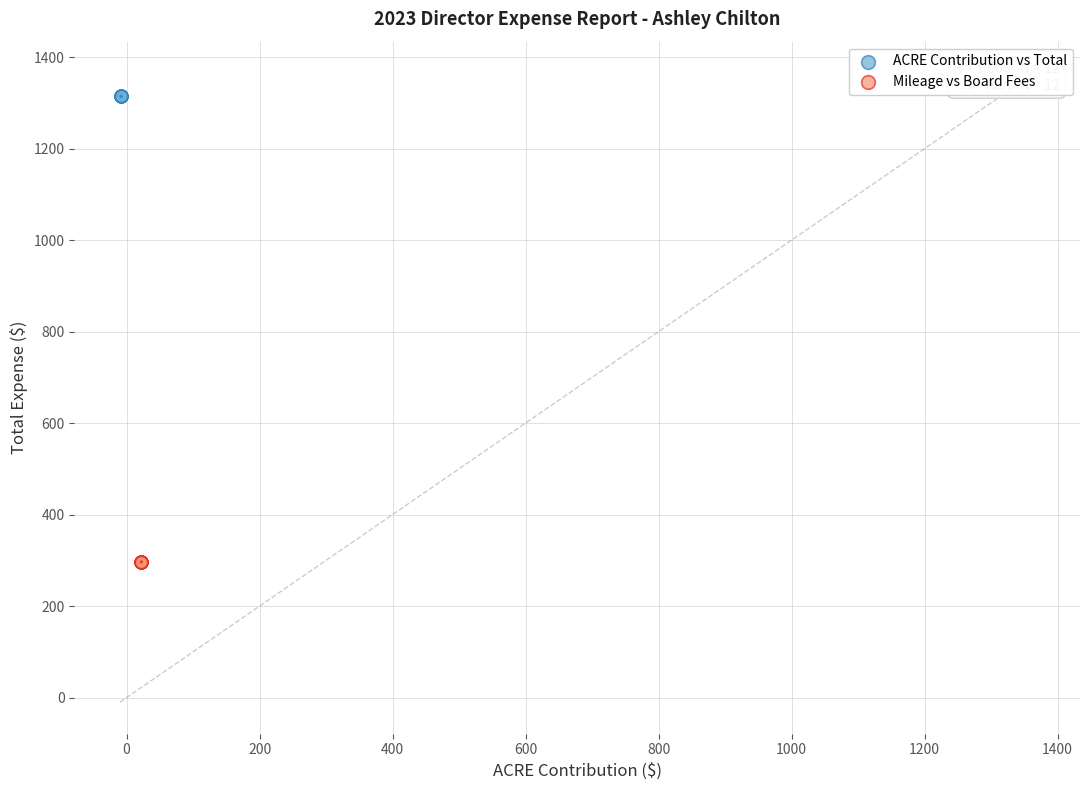

Which series contains the lowest Y value?

Mileage vs Board Fees